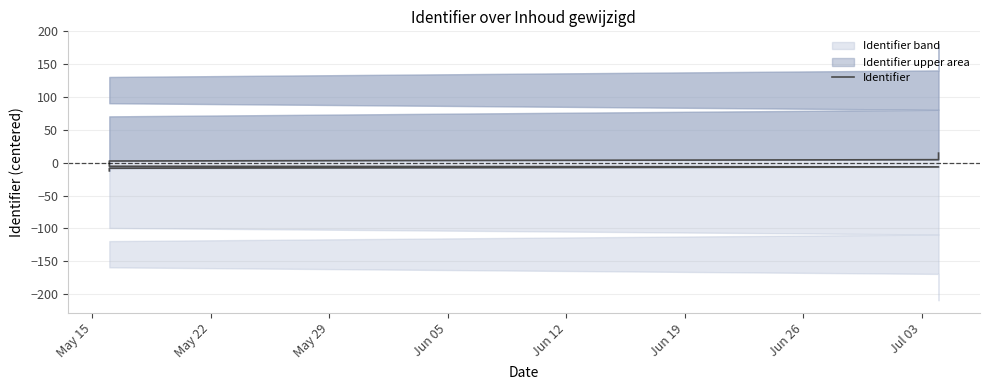

The chart shows a value of 4.5 at 12. True or false?

False